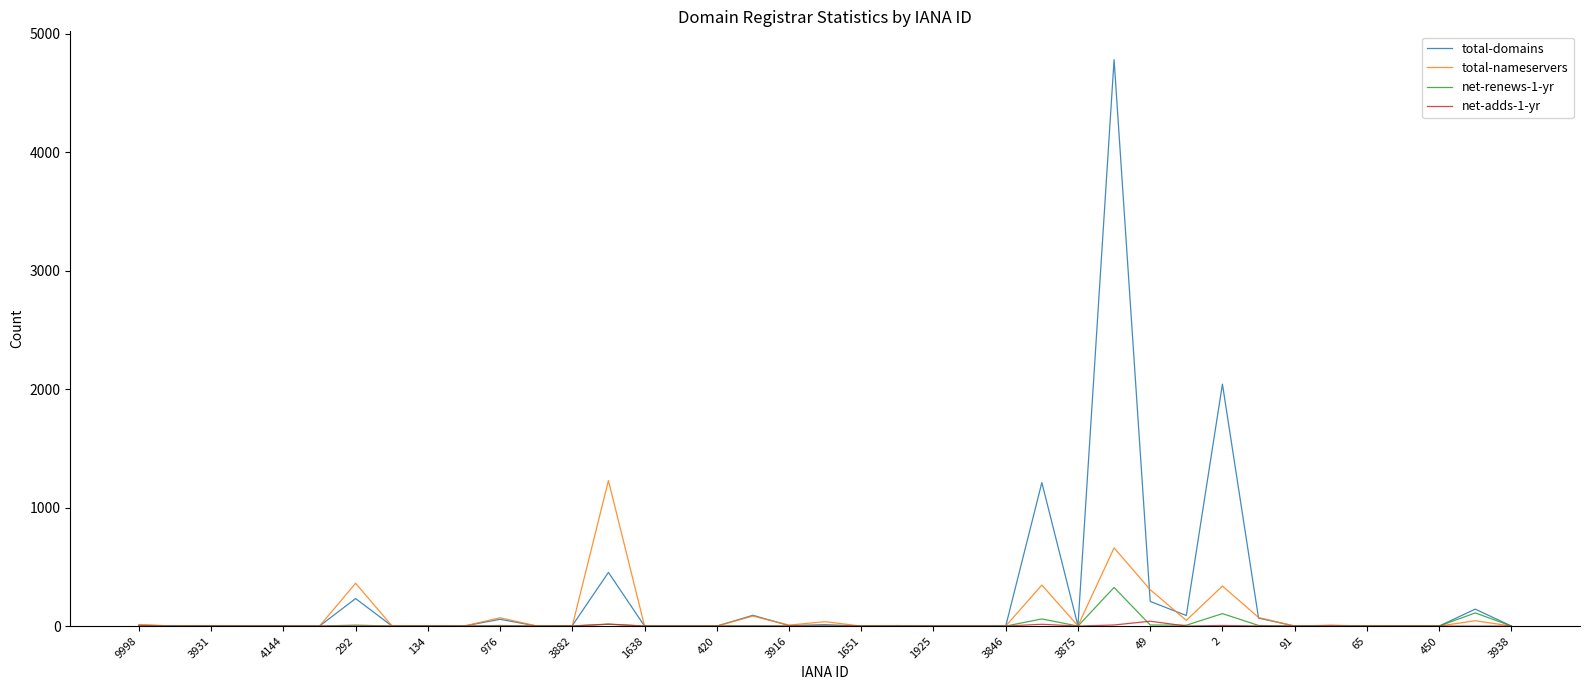

Which series has the widest spread of values?

total-domains